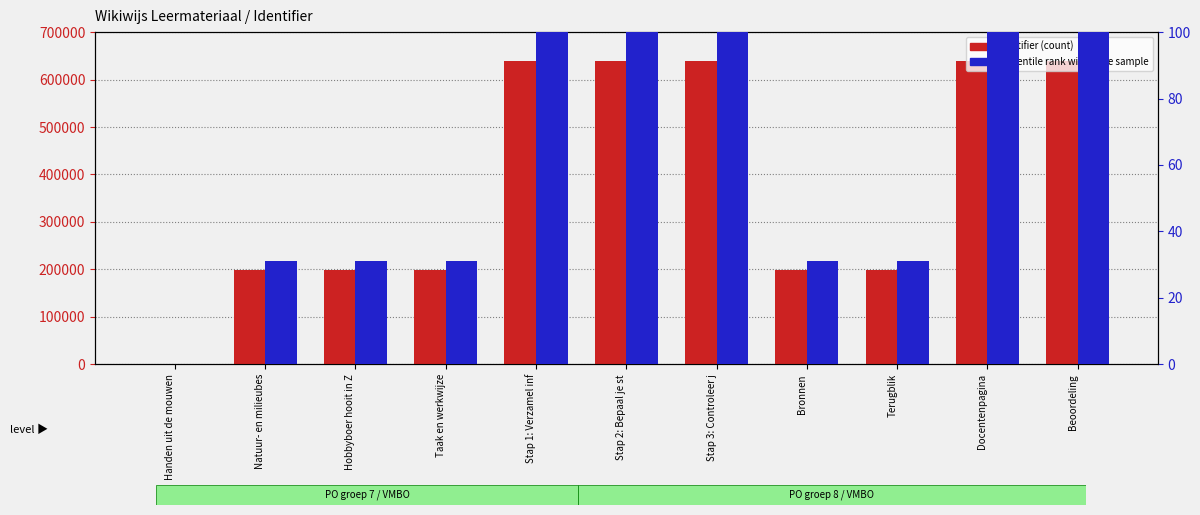

At which category is the sum across all series the highest?

Stap 3: Controleer j